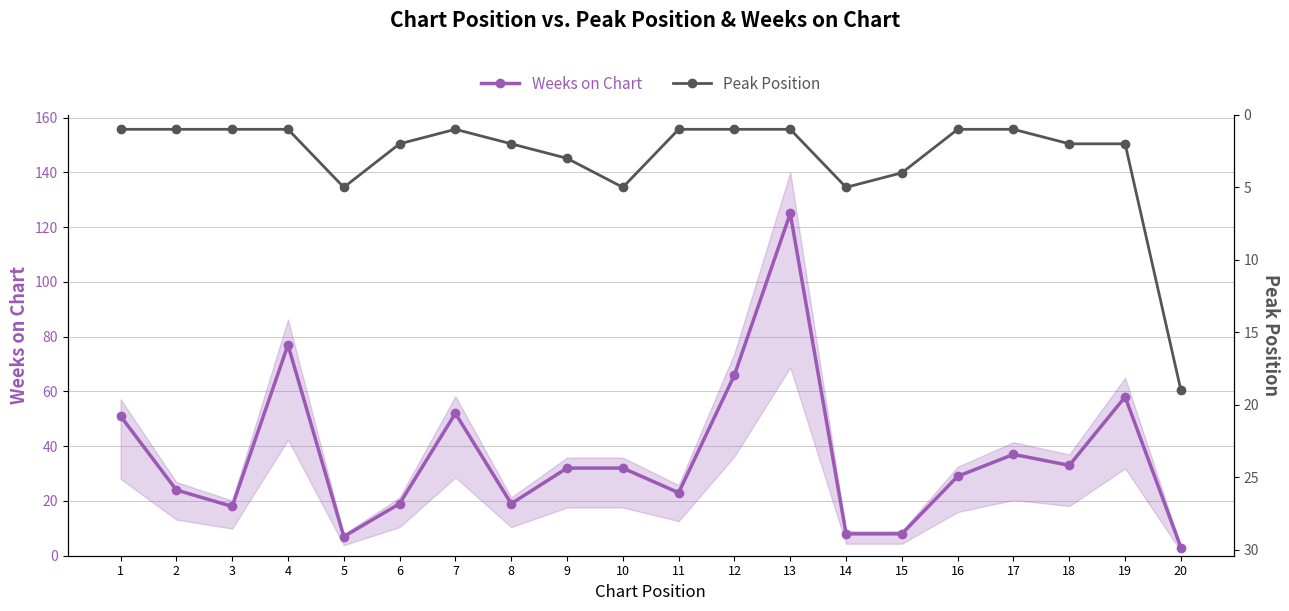

True or false: Peak Position and Weeks on Chart intersect in this chart.

True